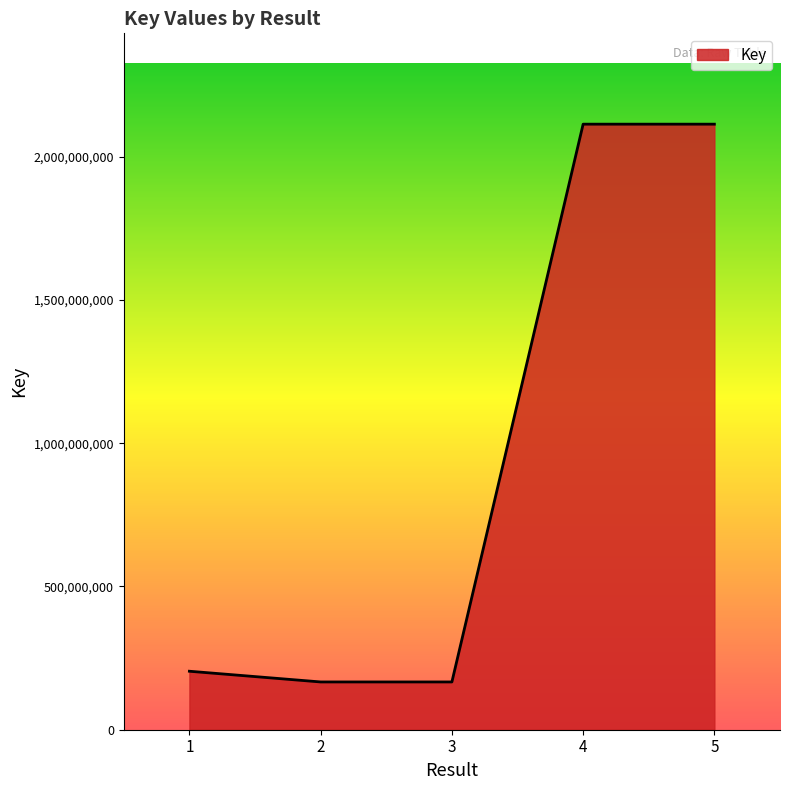

Count the number of categories in the chart.

5